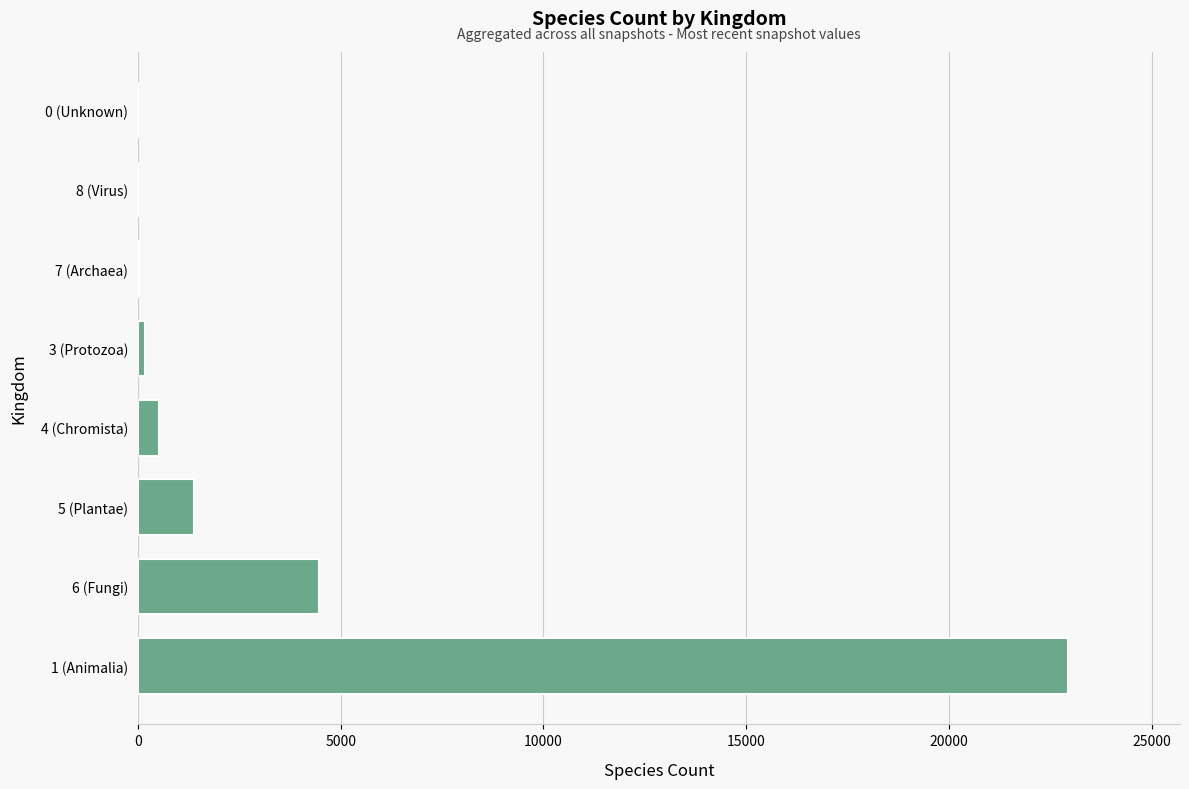

How many series are shown in this chart?

1